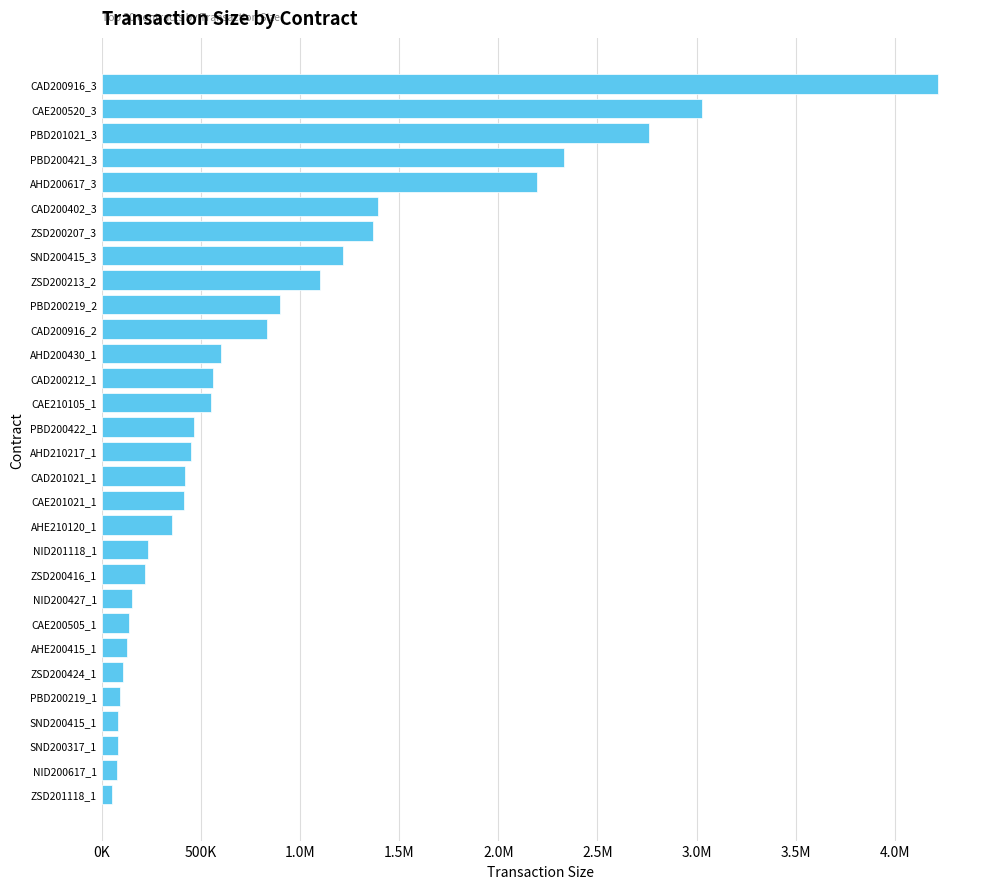

What is the sum of all values?

26528905.5